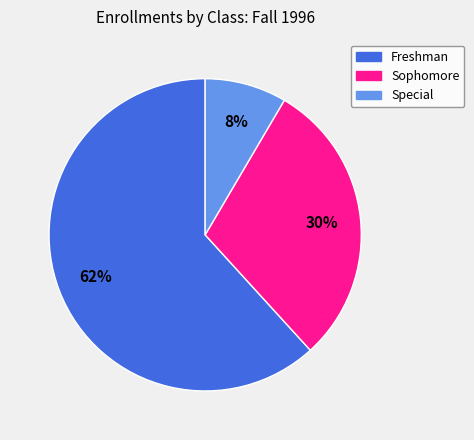

To the nearest percent, what is the average slice percentage?

33%